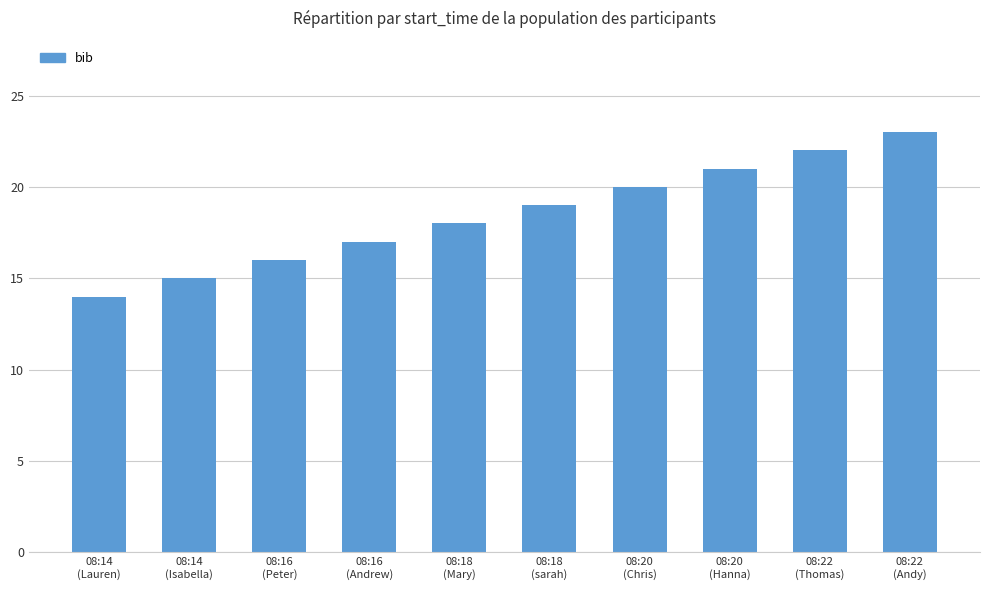

Which category has the highest value across all series?

08:22
(Andy)